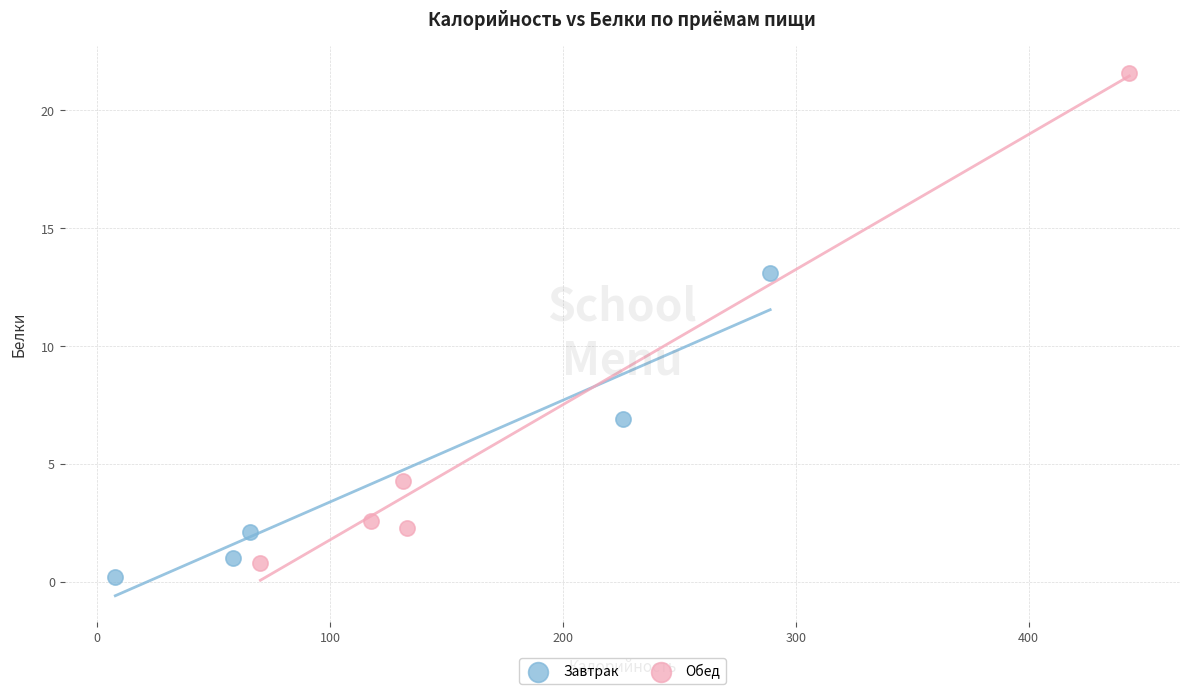

Which series has the widest spread of Y values?

Обед